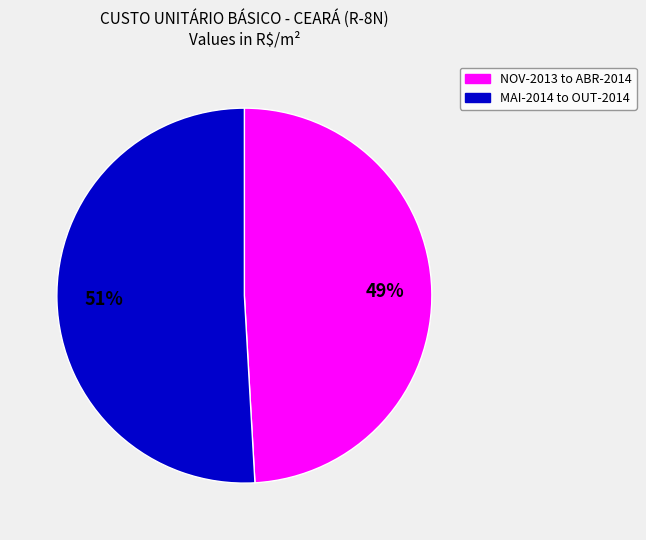

Is there any slice that represents more than half of the pie?

Yes